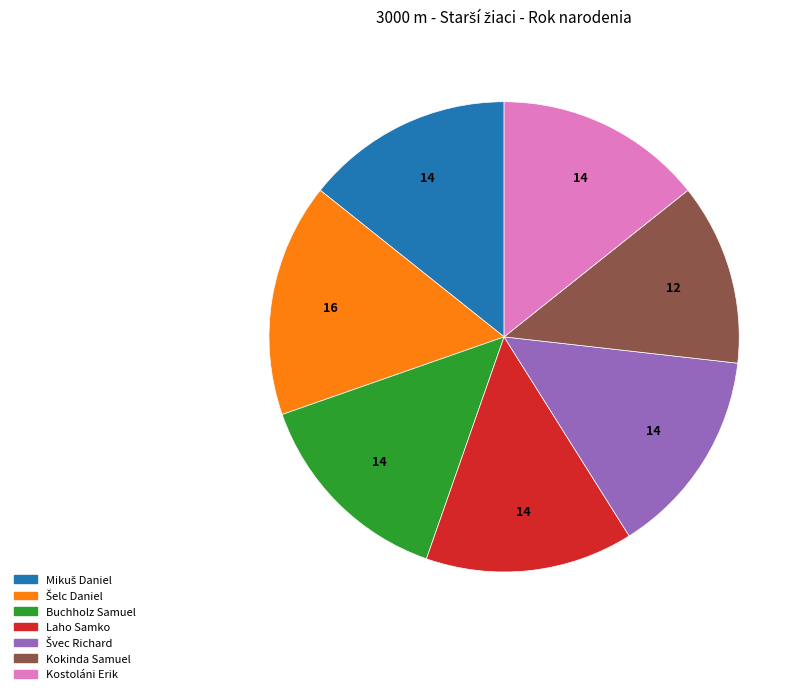

Which slice is the smallest?

Kokinda Samuel